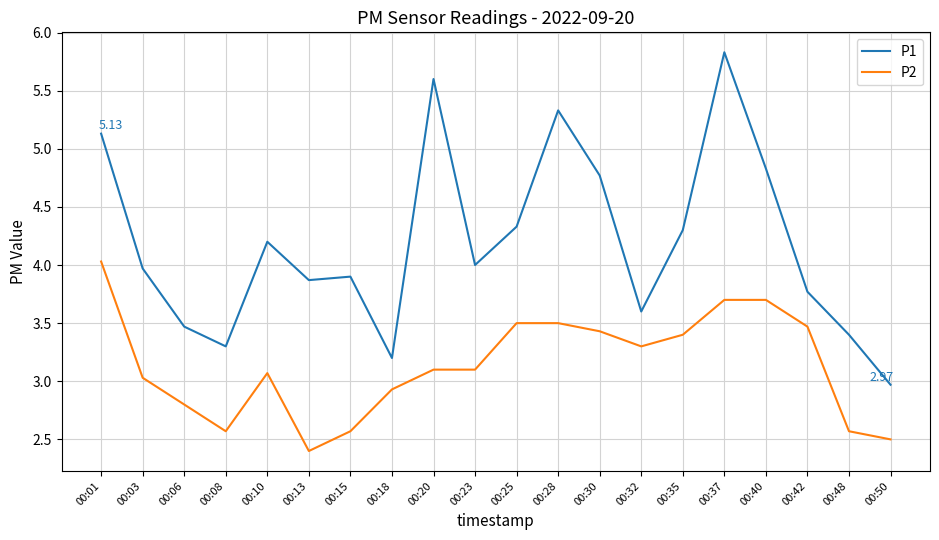

What are all the series names shown in the legend?

P1, P2